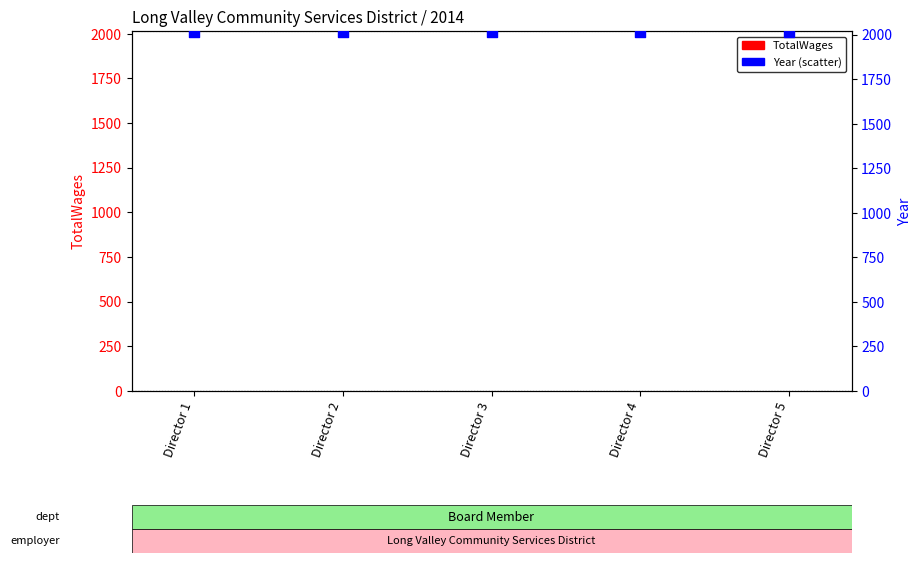

Is the value of TotalWages at Director 3 greater than the value of Year at Director 1?

No